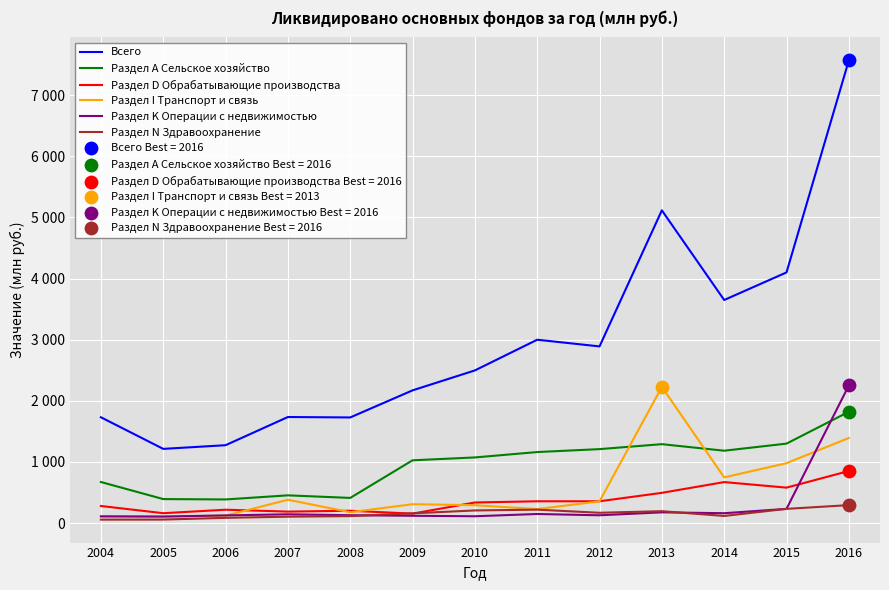

Is the value of Раздел А Сельское хозяйство at 2014 greater than the value of Раздел D Обрабатывающие производства at 2016?

Yes